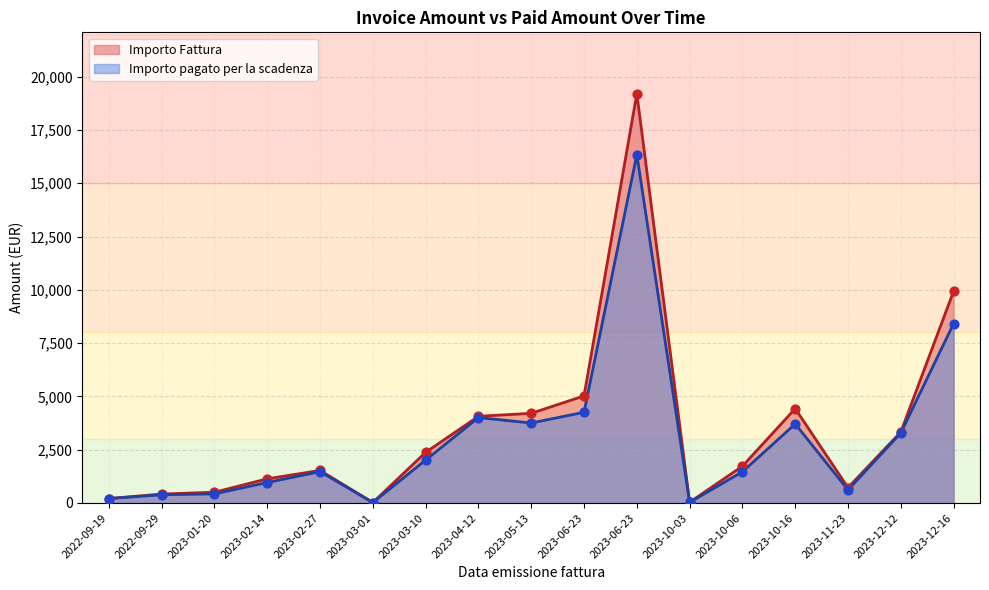

What is the total value across all series at 2023-03-01?

44.8